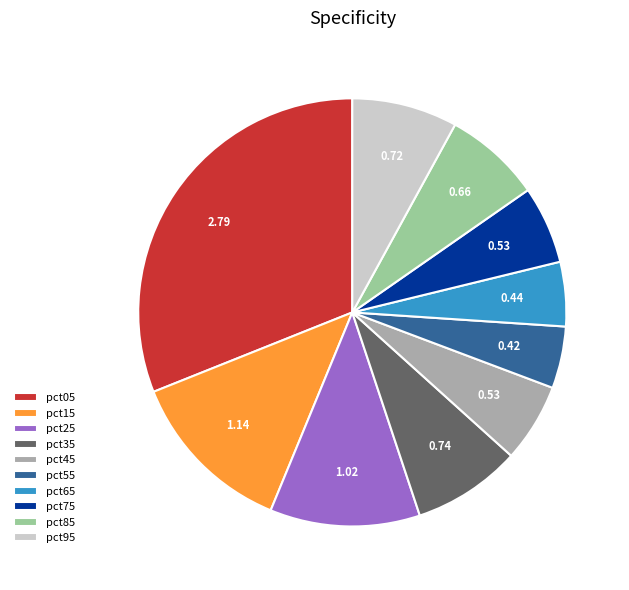

How many slices are in this pie chart?

10